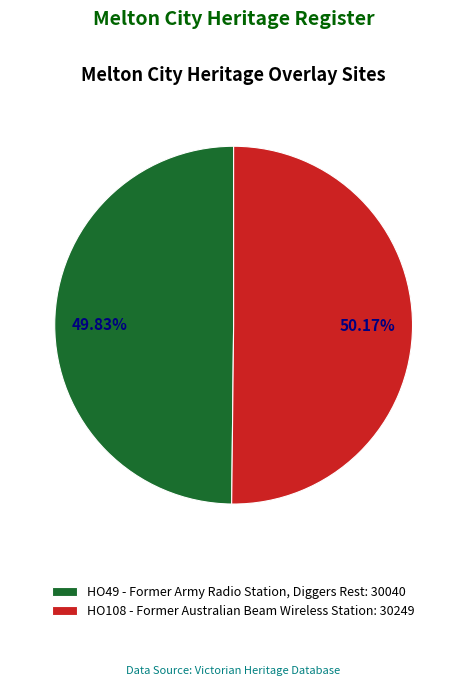

To the nearest percent, what portion does HO108 - Former Australian Beam Wireless Station represent?

50%